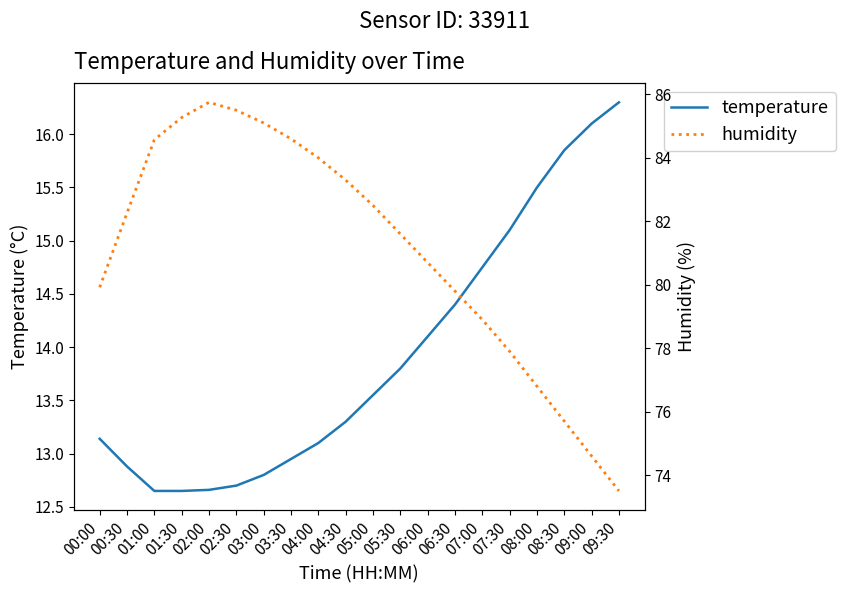

Which label corresponds to the smallest value in the chart?

01:00